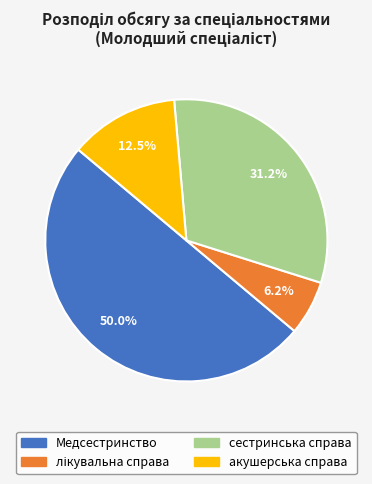

How much of the chart is everything except акушерська справа?

87.5%